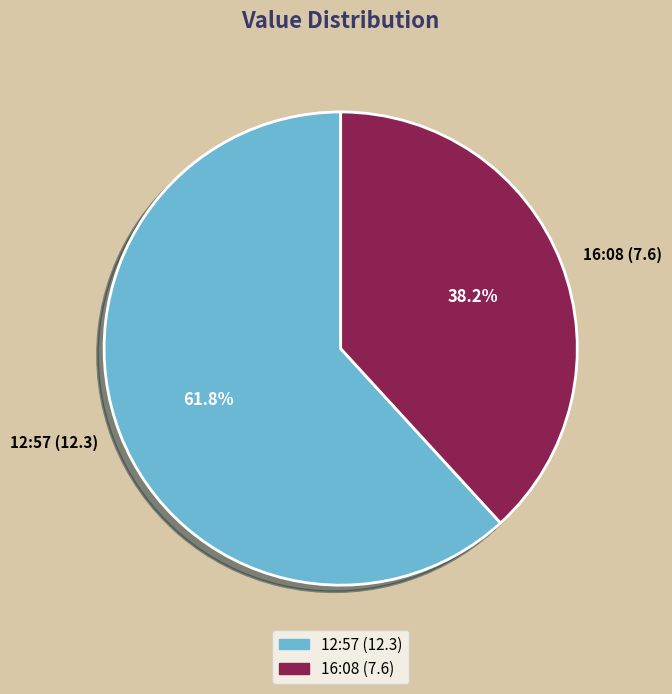

Which category has the biggest portion of the pie?

12:57 (12.3)